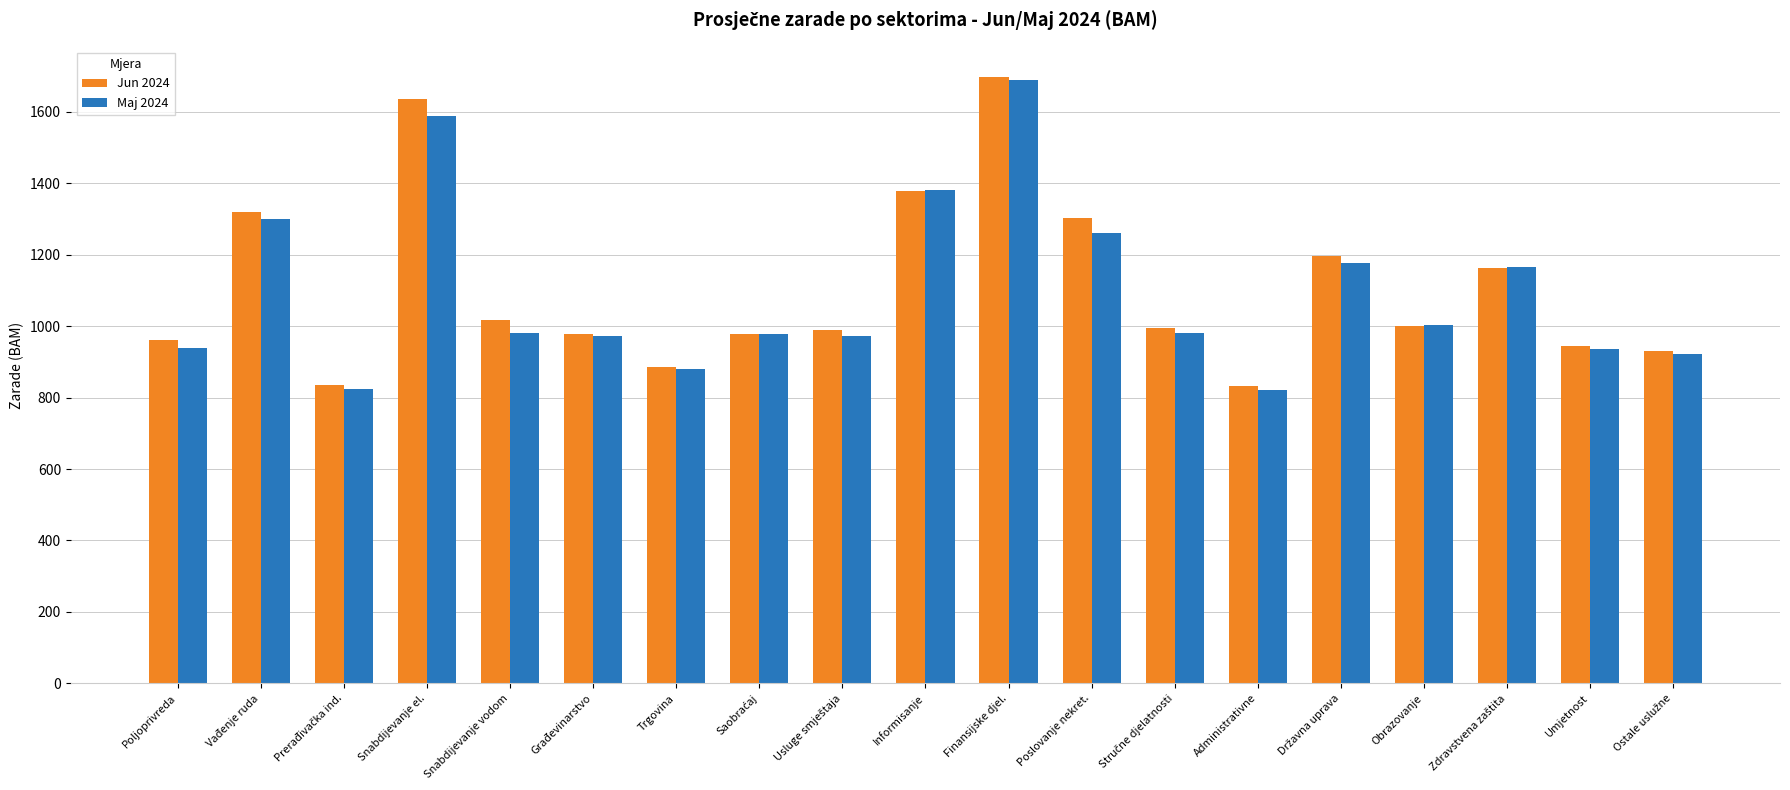

The value of Maj 2024 at Vađenje ruda is 1798. True or false?

False